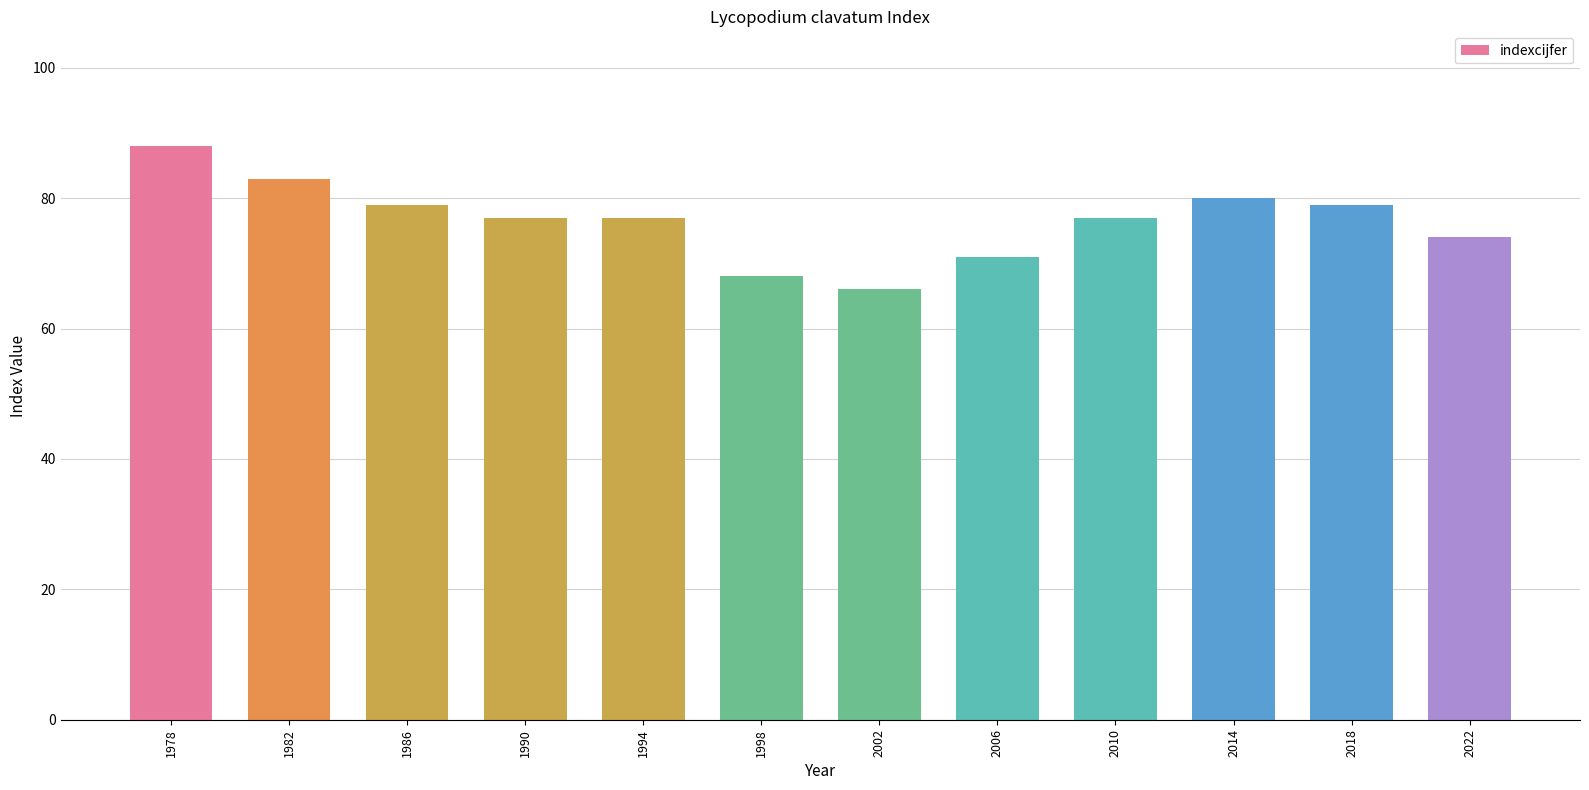

Between 1978 and 2014, which is larger?

1978